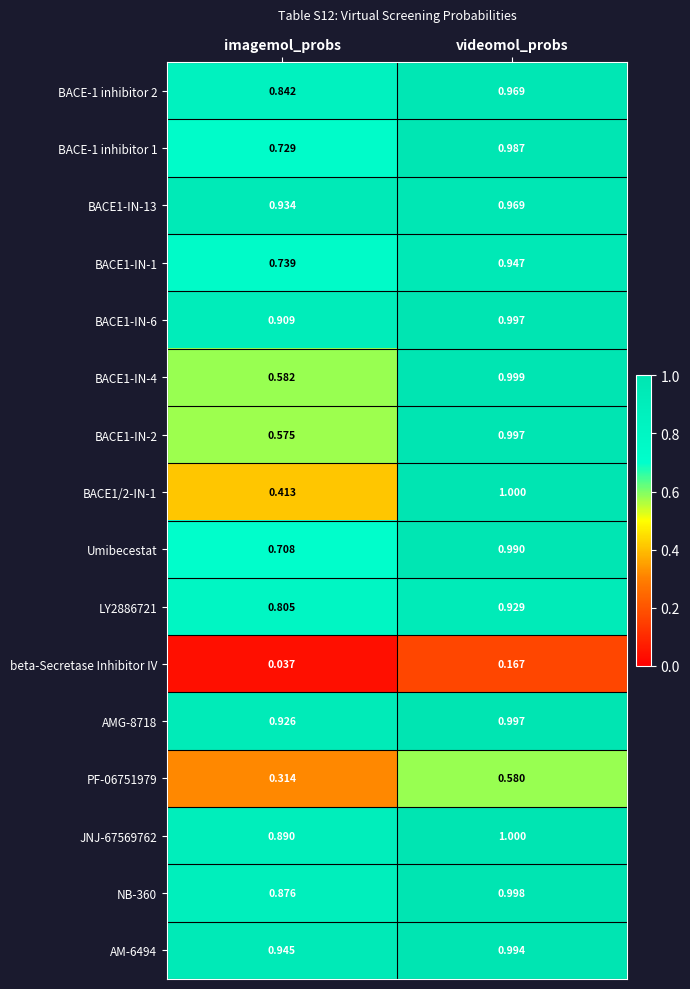

At which label is BACE-1 inhibitor 1 closest to 0?

imagemol_probs